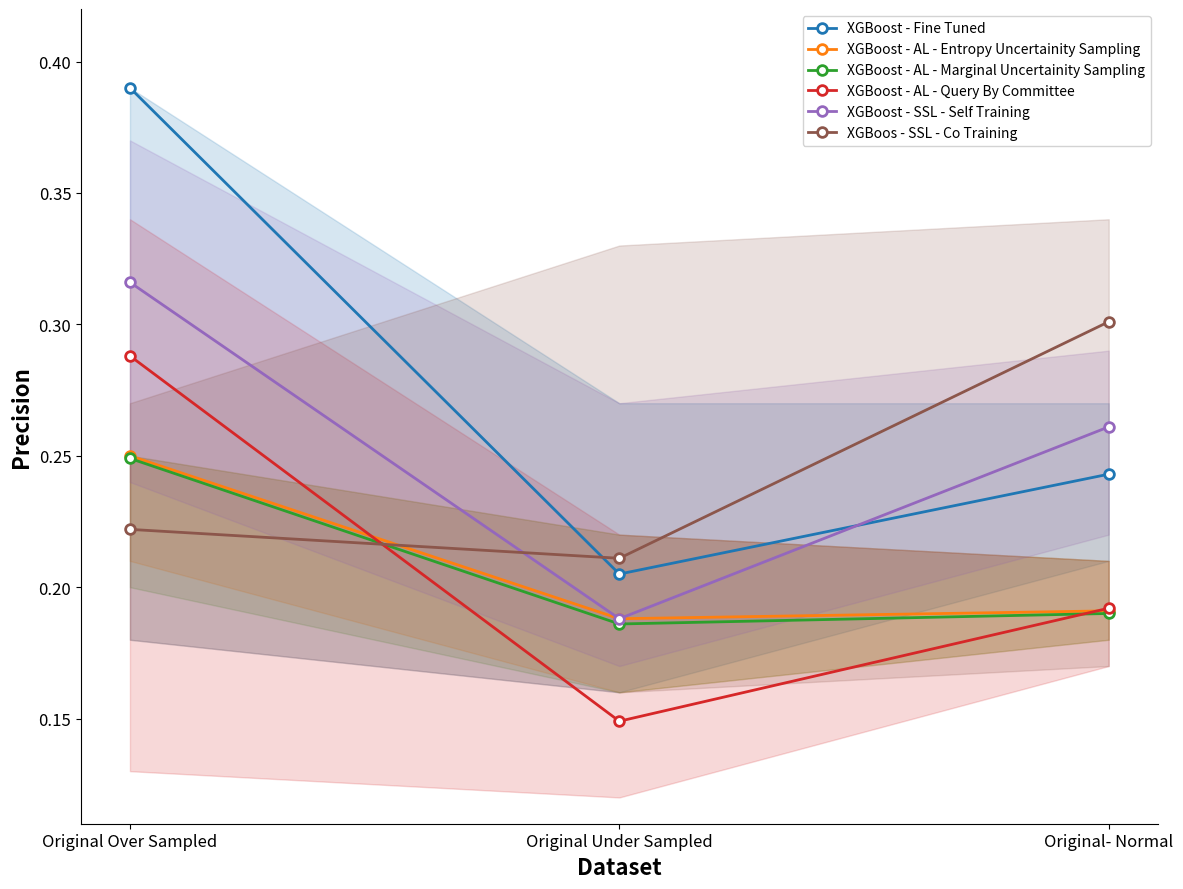

At how many categories does at least one series exceed 0?

3